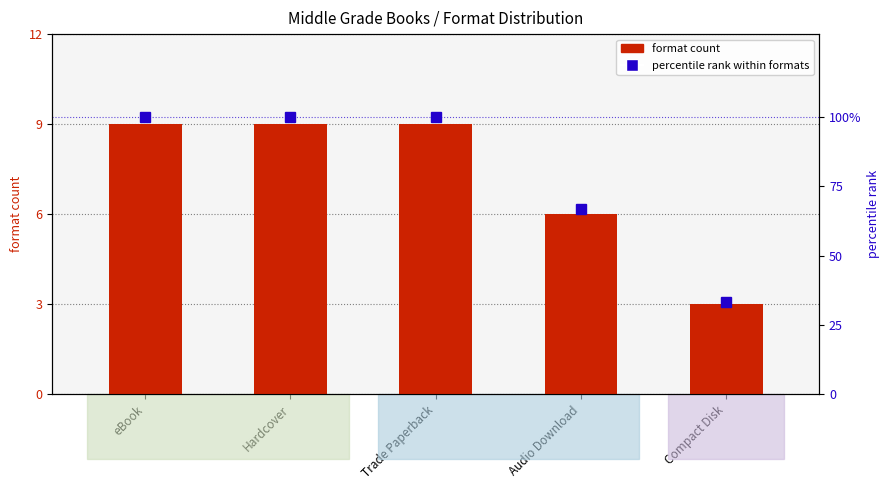

What are all the series names shown in the legend?

format count, percentile rank within formats